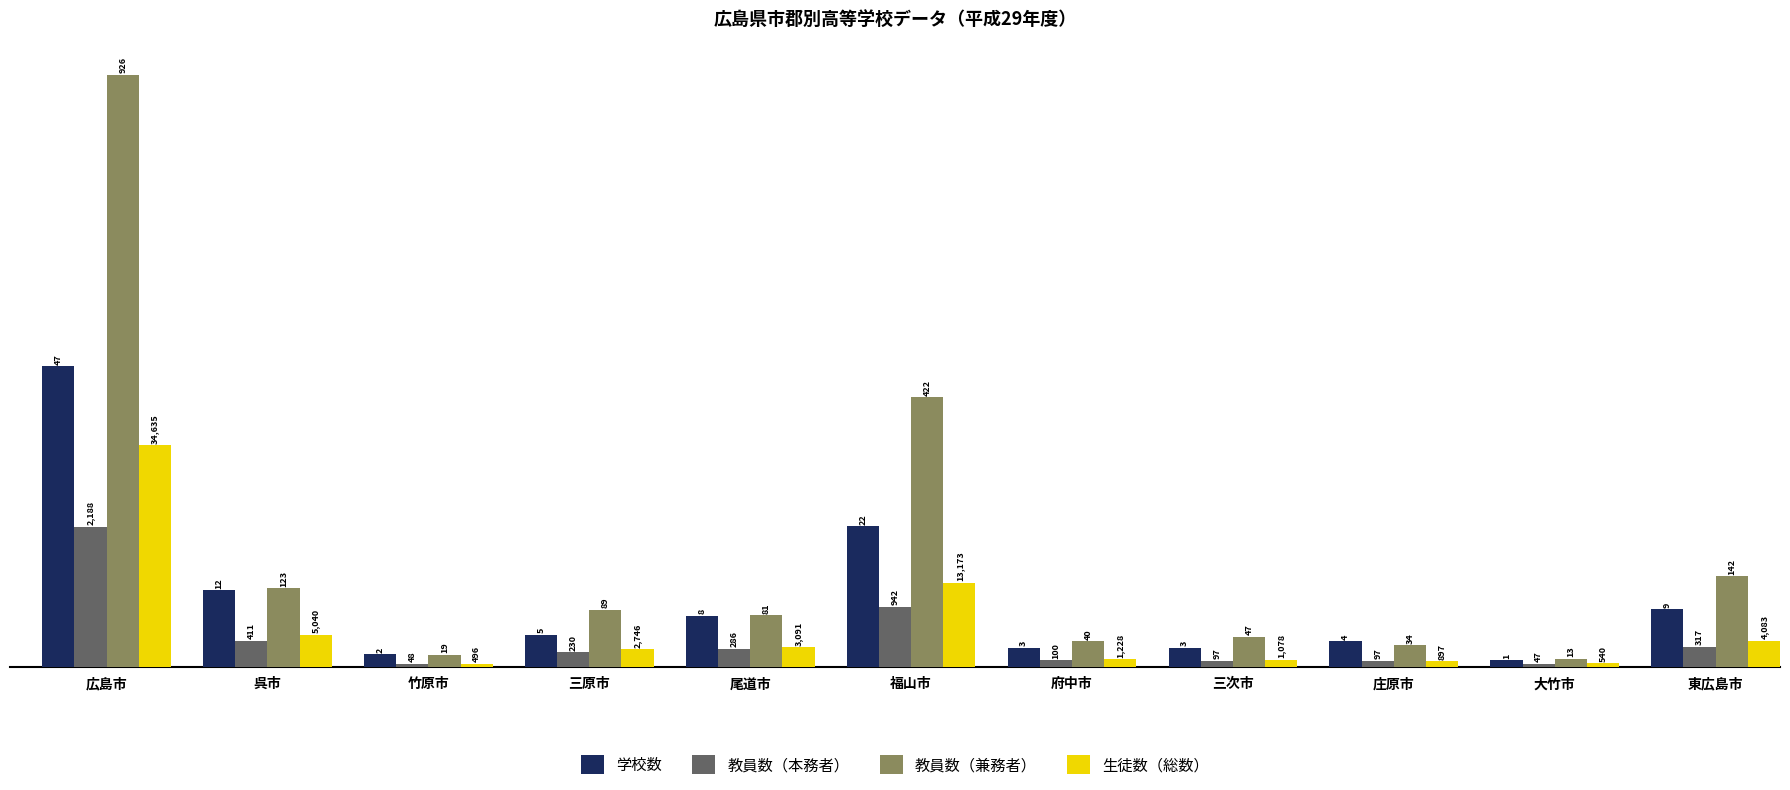

Between 府中市 and 大竹市, which series saw the biggest shift?

教員数（兼務者）